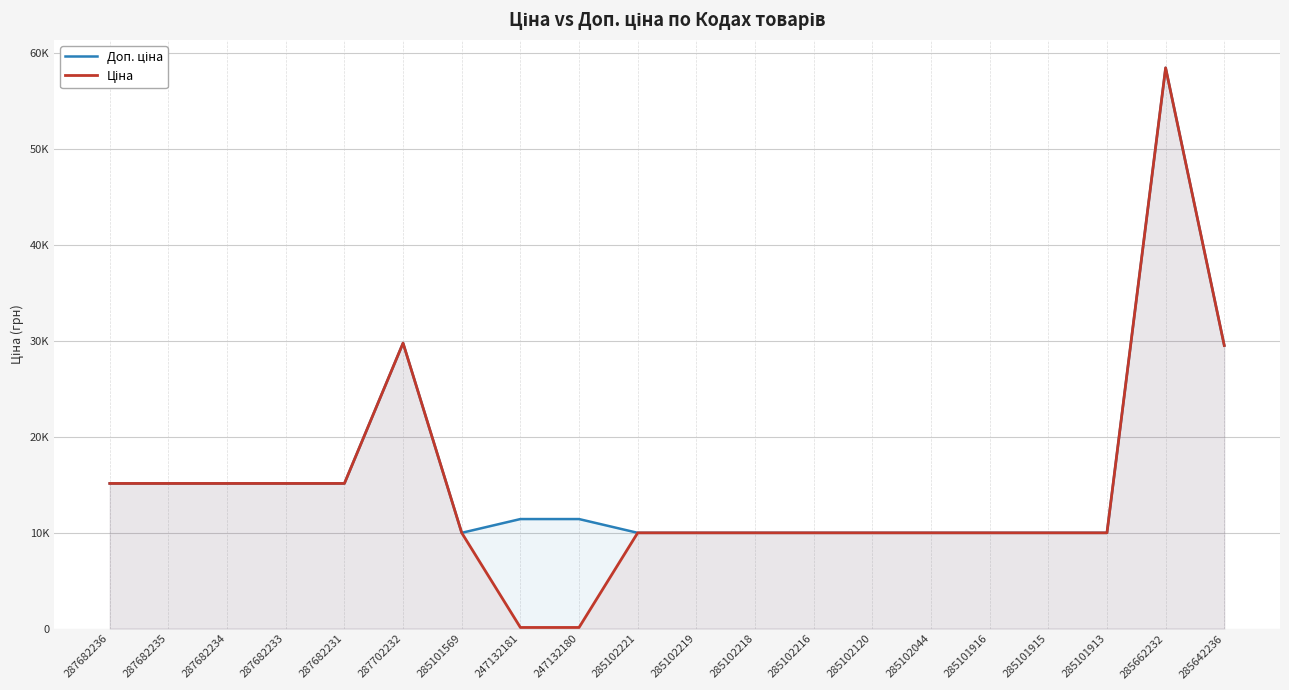

What is the label of the 20th point from the right?

287682236